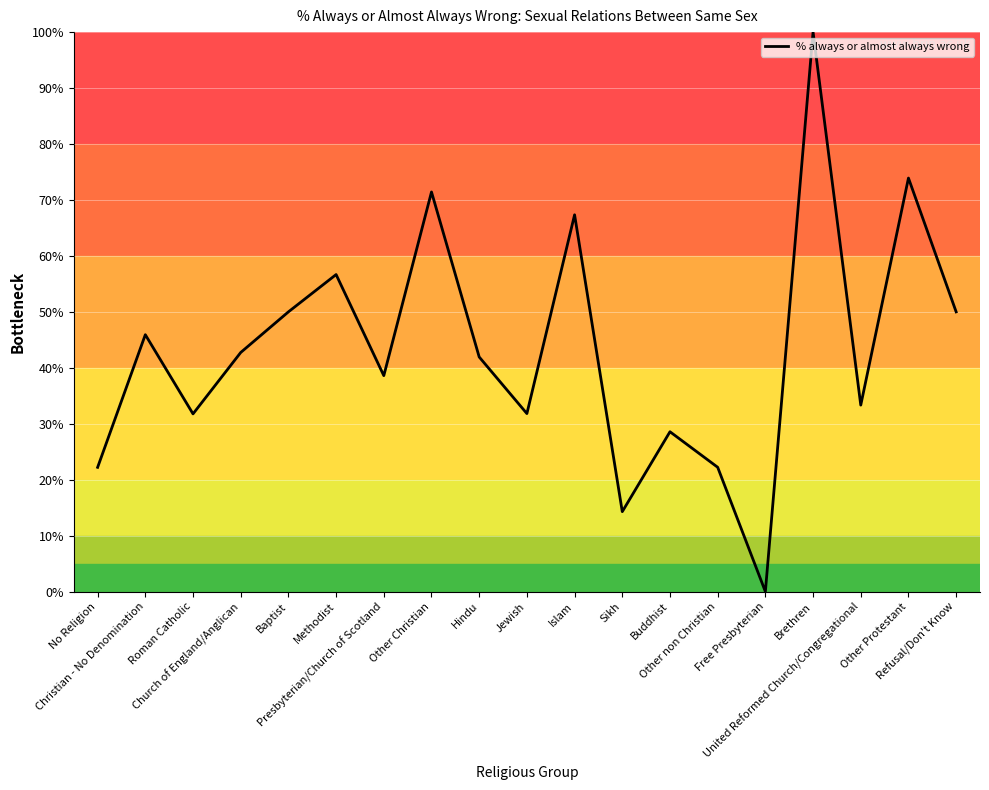

How many interior local peaks (higher than both neighbors) does the data have?

7